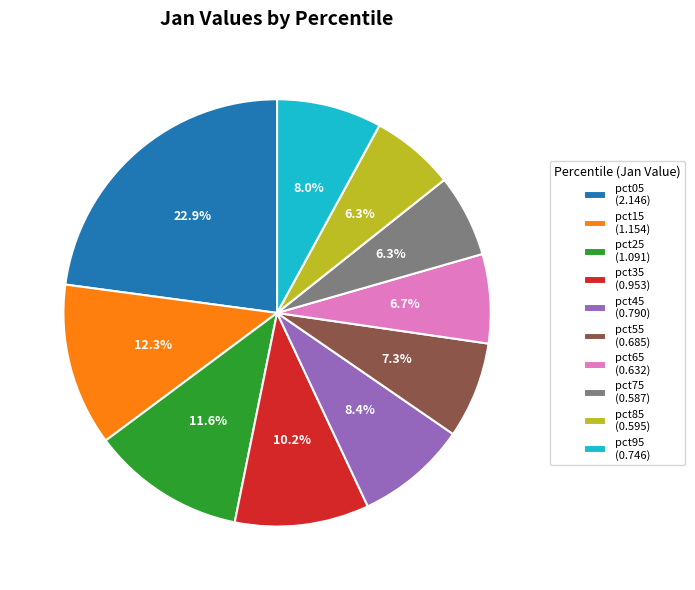

Which has a higher value, pct35 or pct85?

pct35